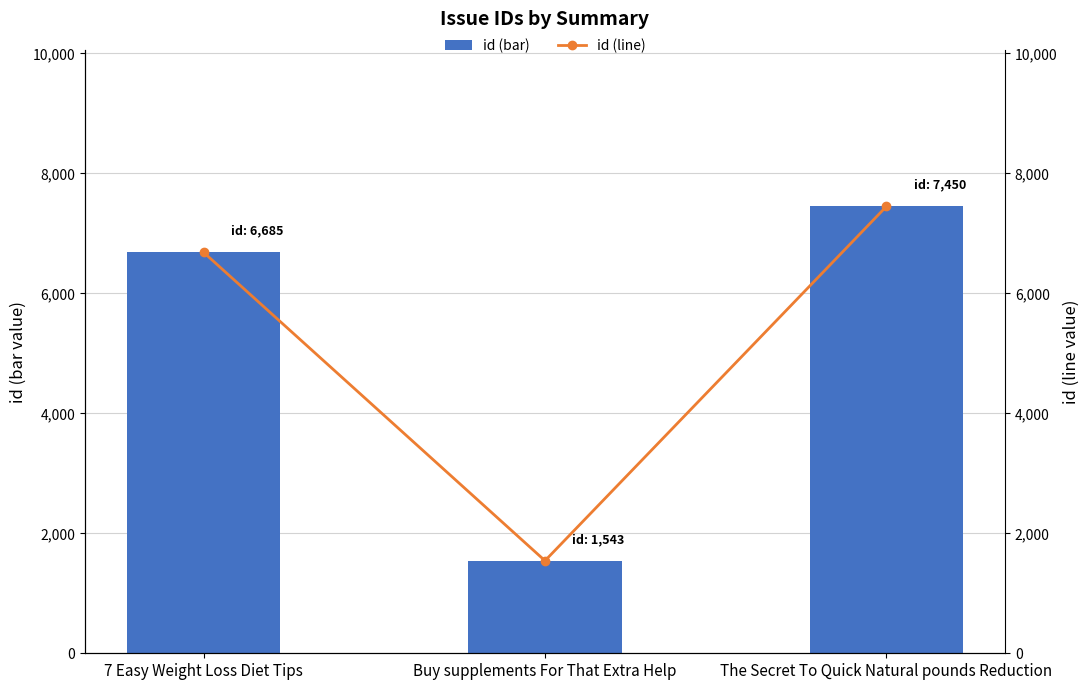

Reading left to right, transcribe all the data shown in this chart.

id (bar): 6685	1543	7450
id (line): 6685	1543	7450